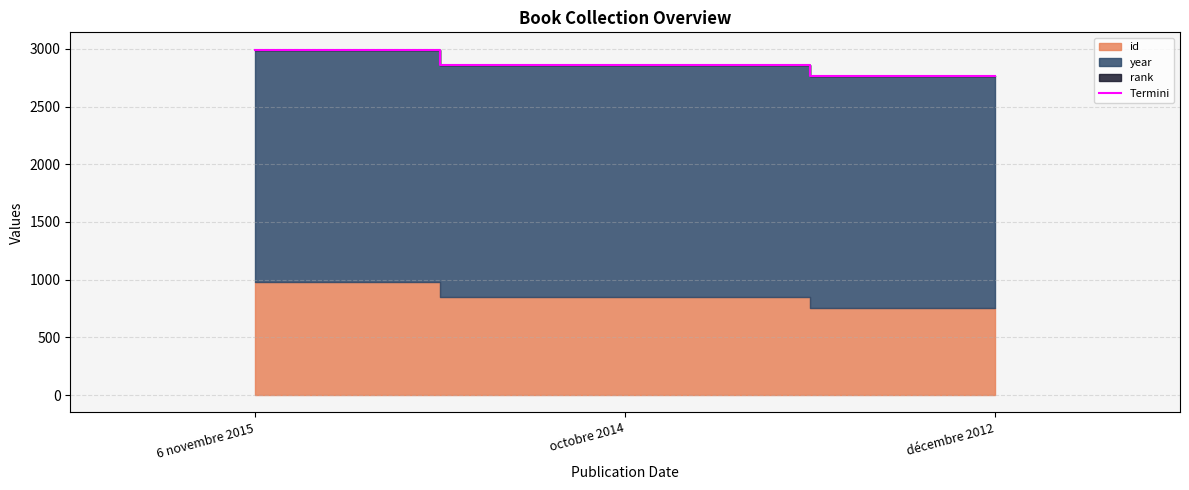

What is the greatest value displayed?

2993